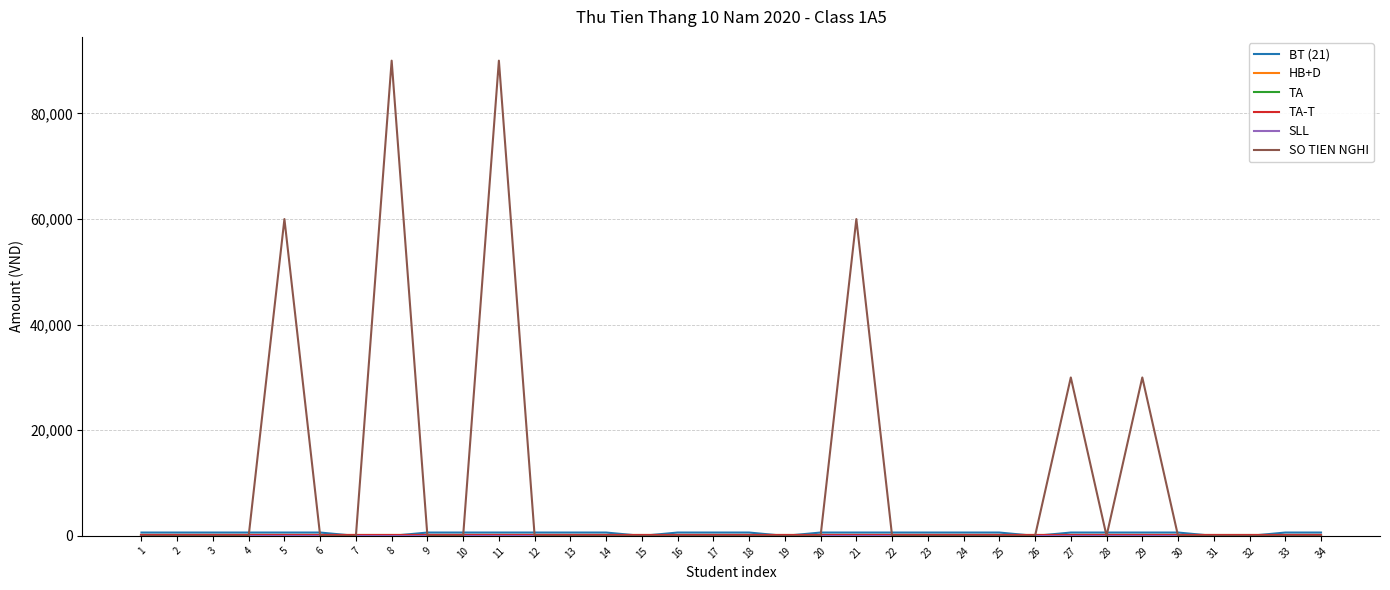

Which series has the largest range (max minus min)?

SO TIEN NGHI